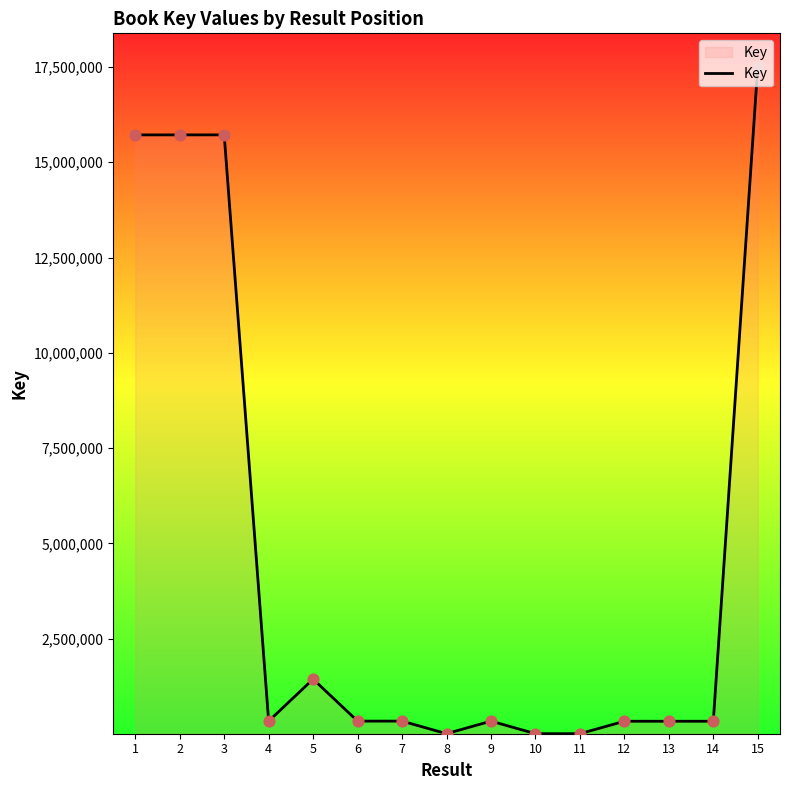

Between 4 and 2, which is larger?

2